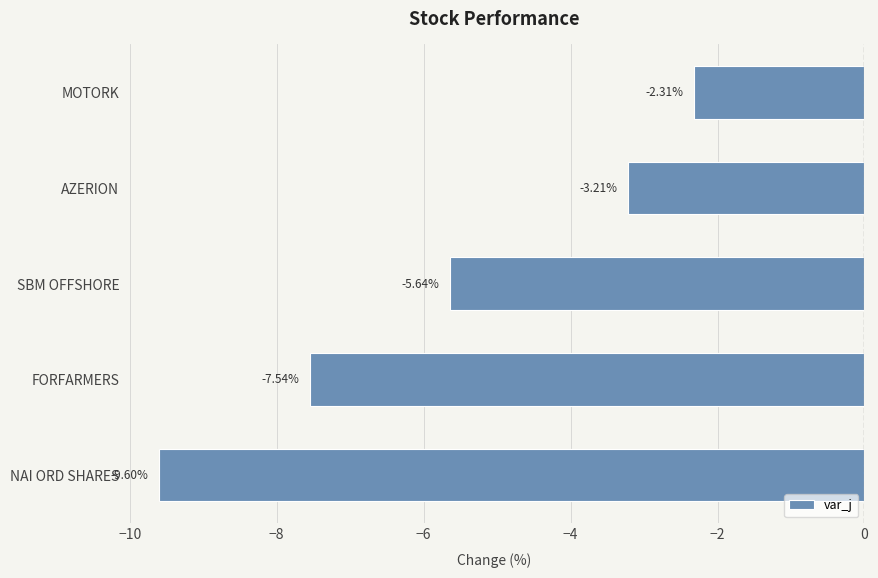

Where is the data nearest to the value -5?

SBM OFFSHORE